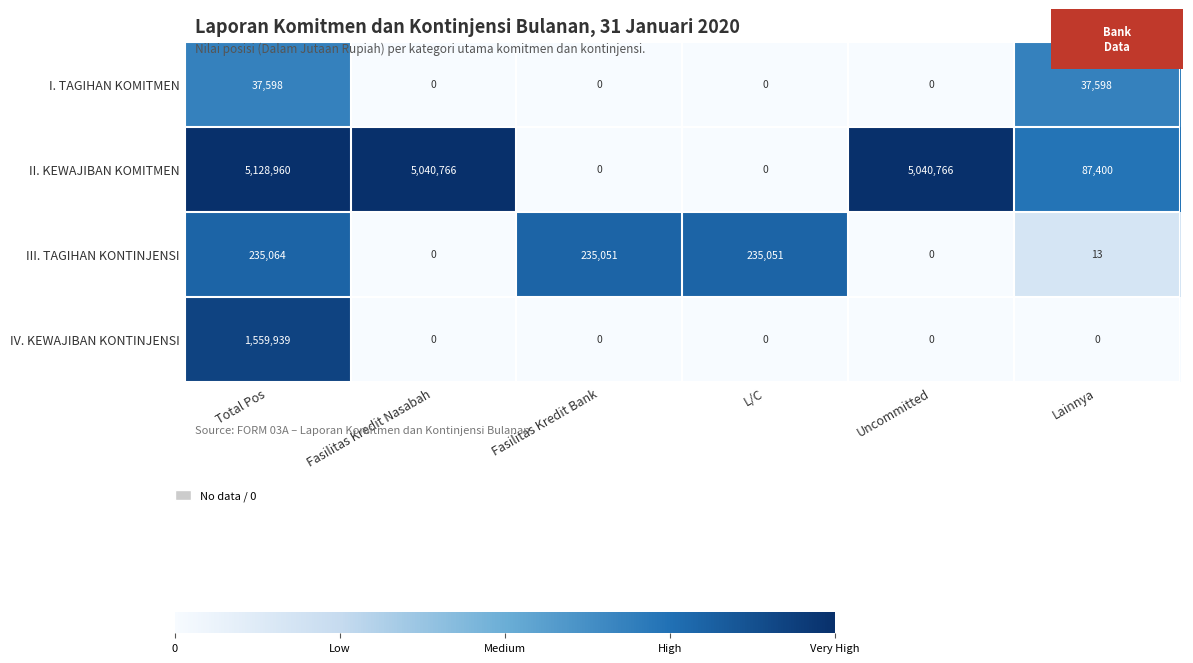

At which label does III. TAGIHAN KONTINJENSI first exceed 235051?

Total Pos